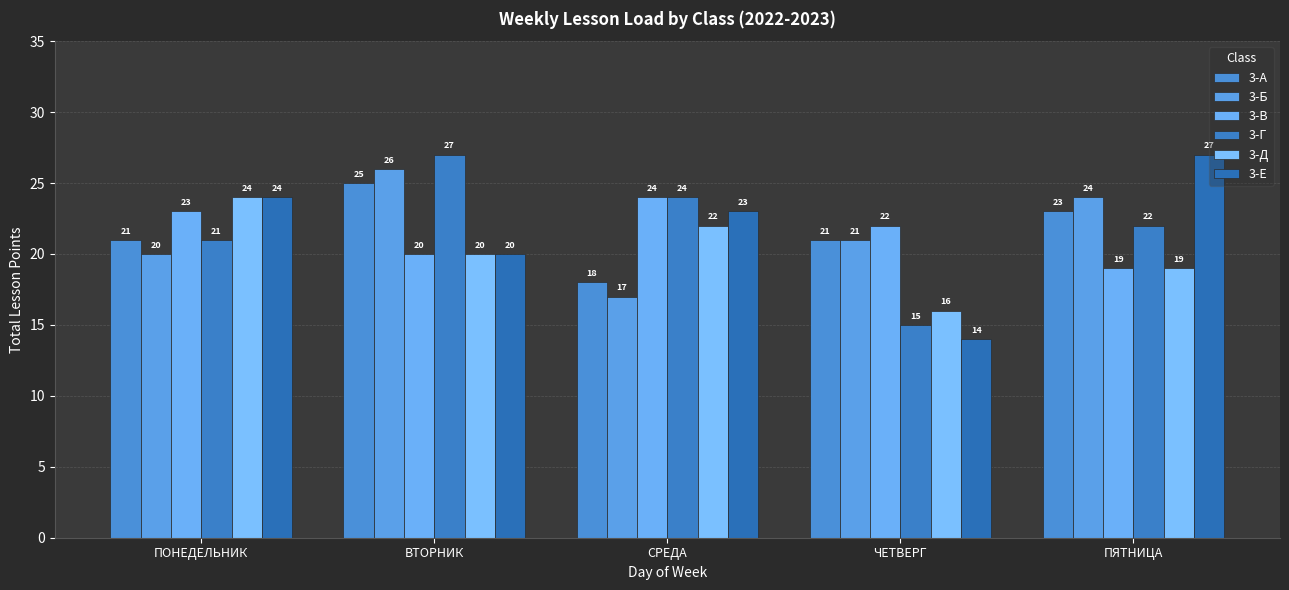

How many bars are there in each group?

6